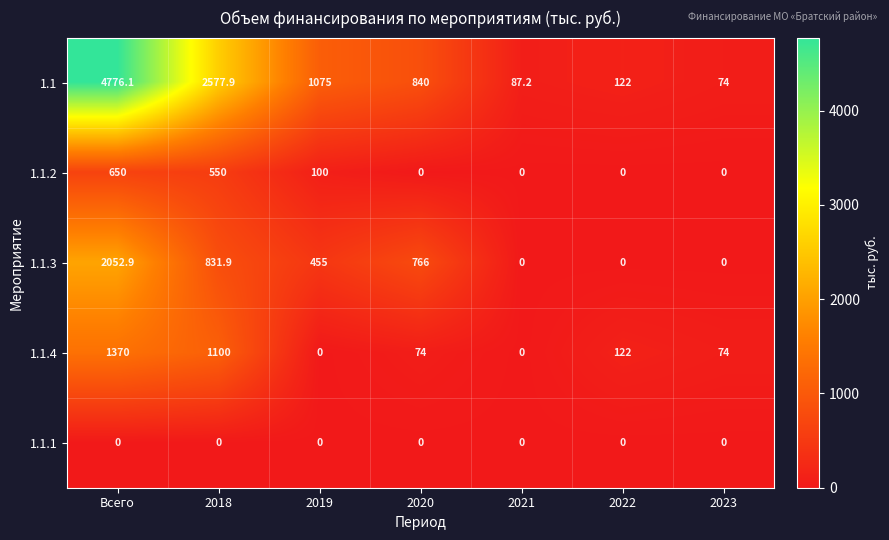

What is the total value across all series at 2019?

1630.0